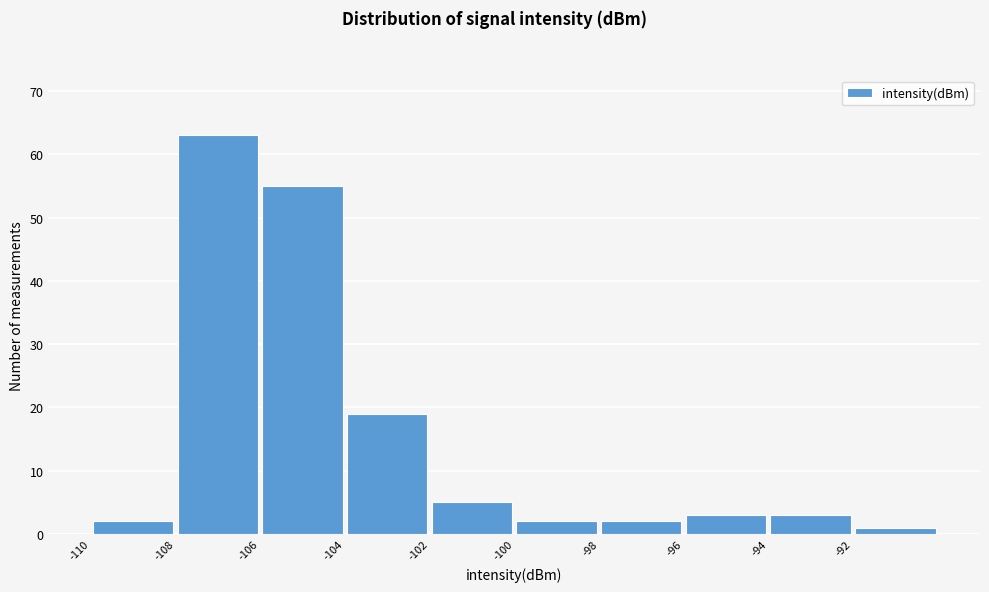

Over which range of the x-axis is the bar tallest?

-108 to -106